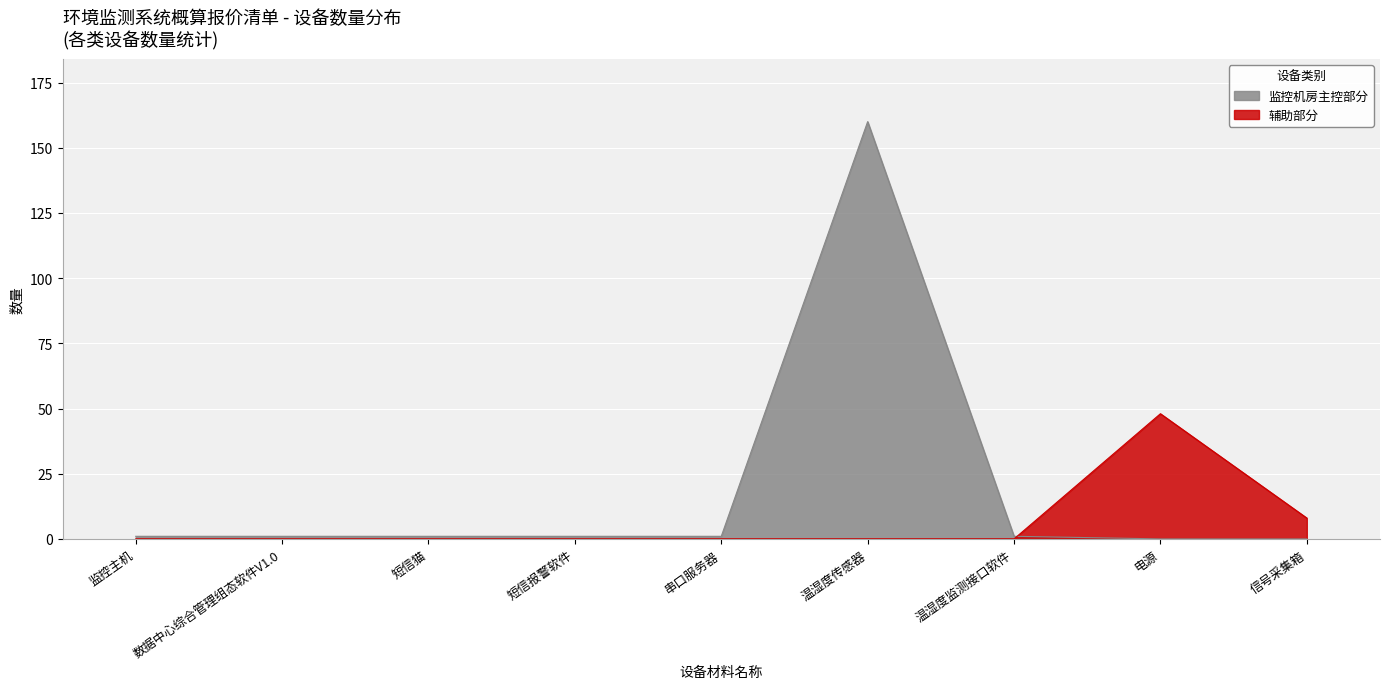

How many lines are shown in the chart?

2